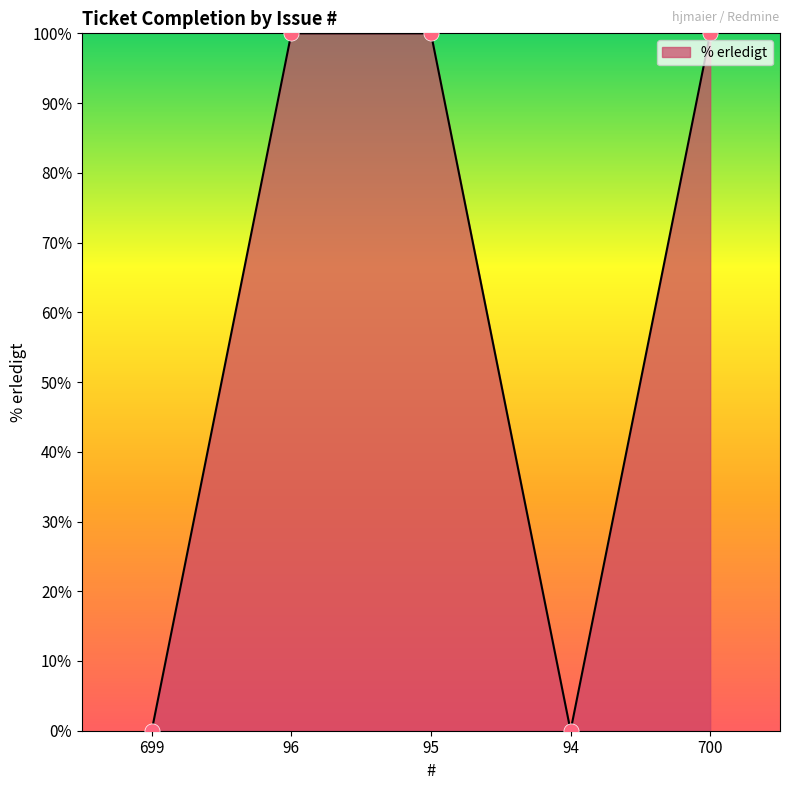

Between 95 and 94, which is larger?

95